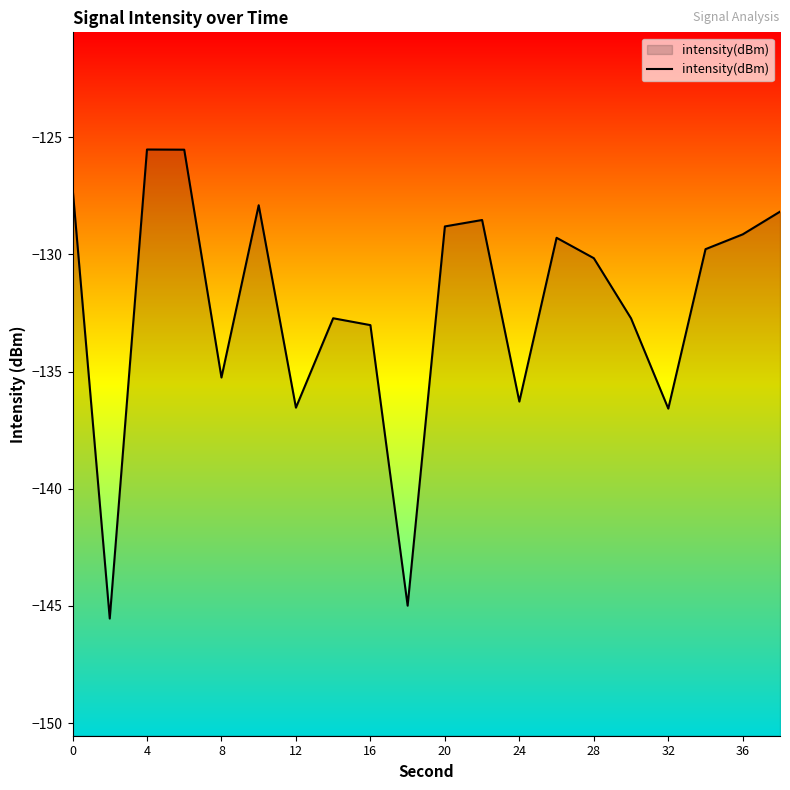

What is the maximum value shown in the chart?

-125.5